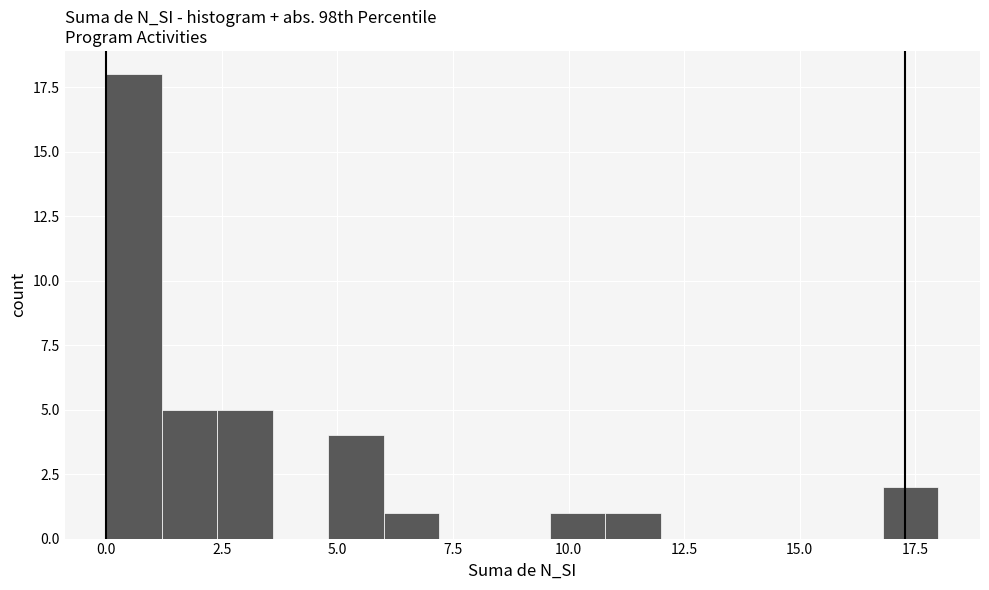

Around what value on the x-axis is the tallest bar? Give the approximate position of its centre, as read against the axis.

0.5